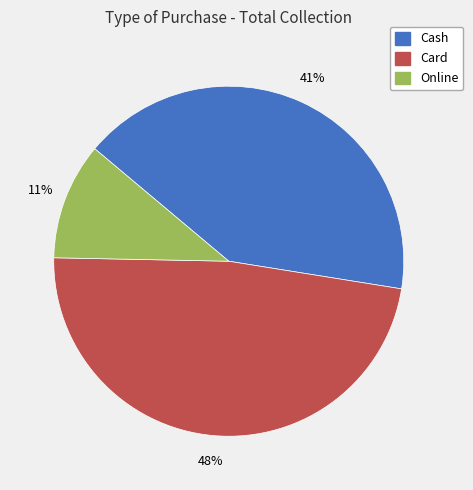

True or false: Cash accounts for 41% of the total.

True